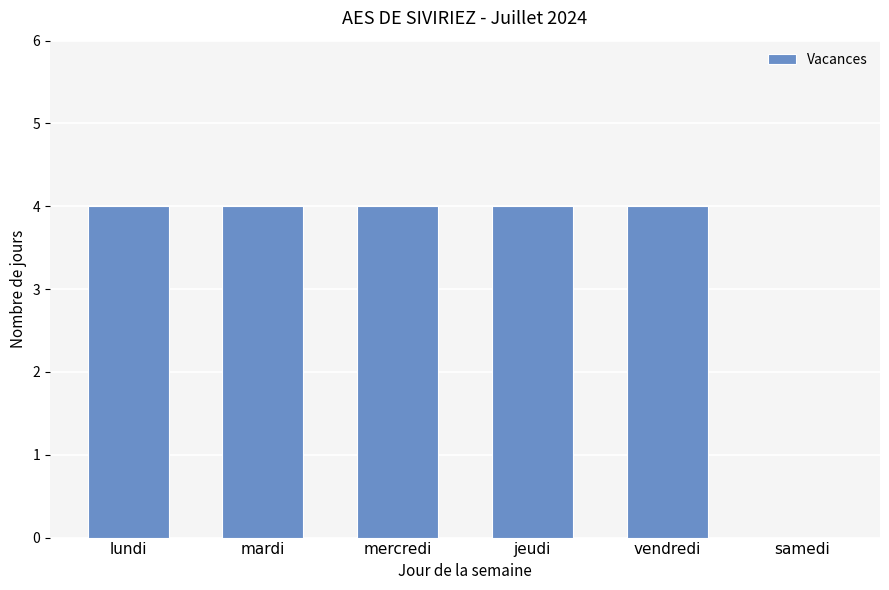

Is it true that the value at mardi is 1?

False